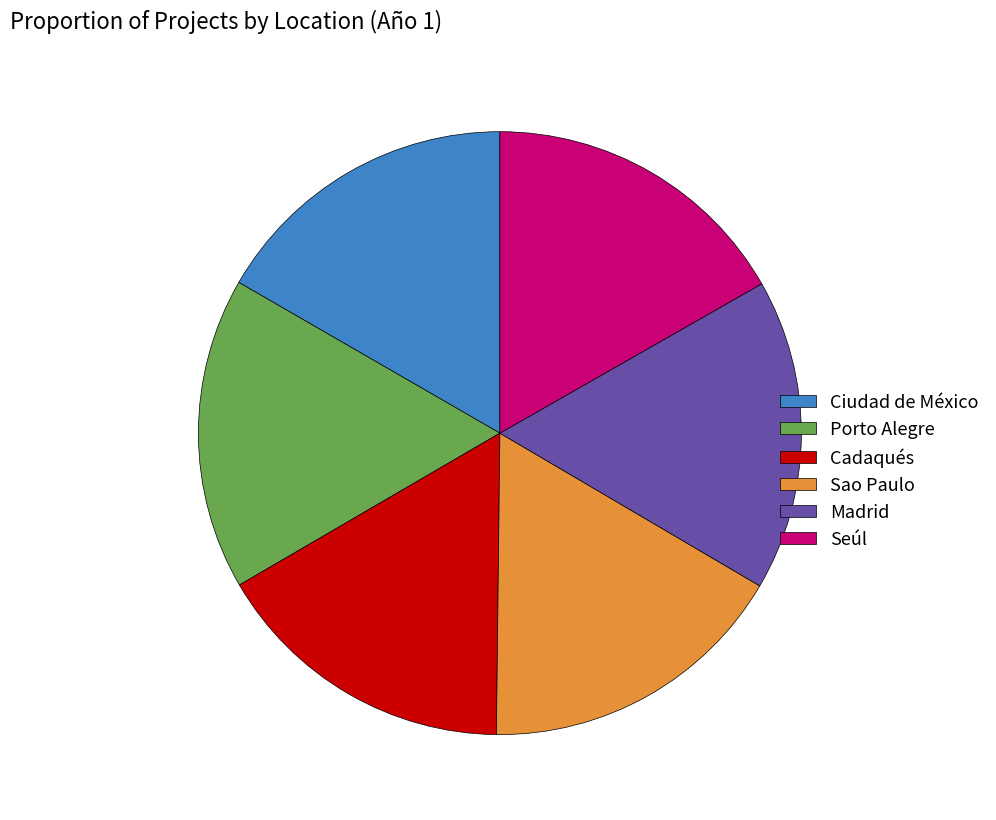

Combined, do Cadaqués and Ciudad de México account for over 50%?

No